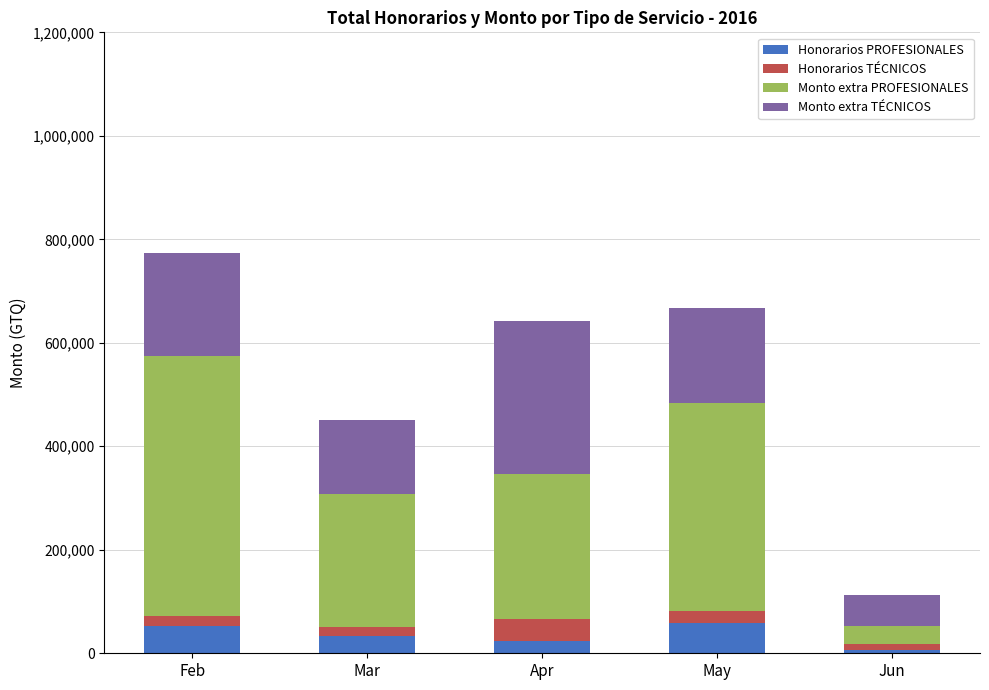

What are all the series names shown in the legend?

Honorarios PROFESIONALES, Honorarios TÉCNICOS, Monto extra PROFESIONALES, Monto extra TÉCNICOS